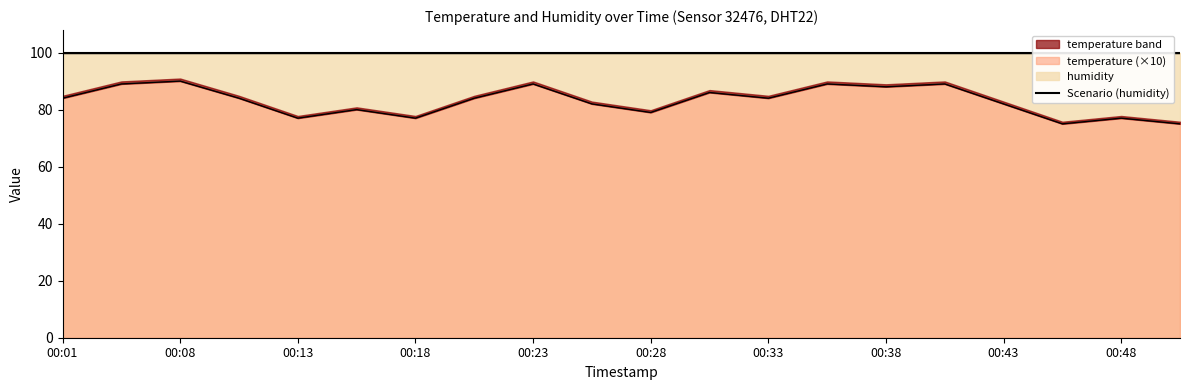

What is the sum of the values at 00:13 and 00:43?

159